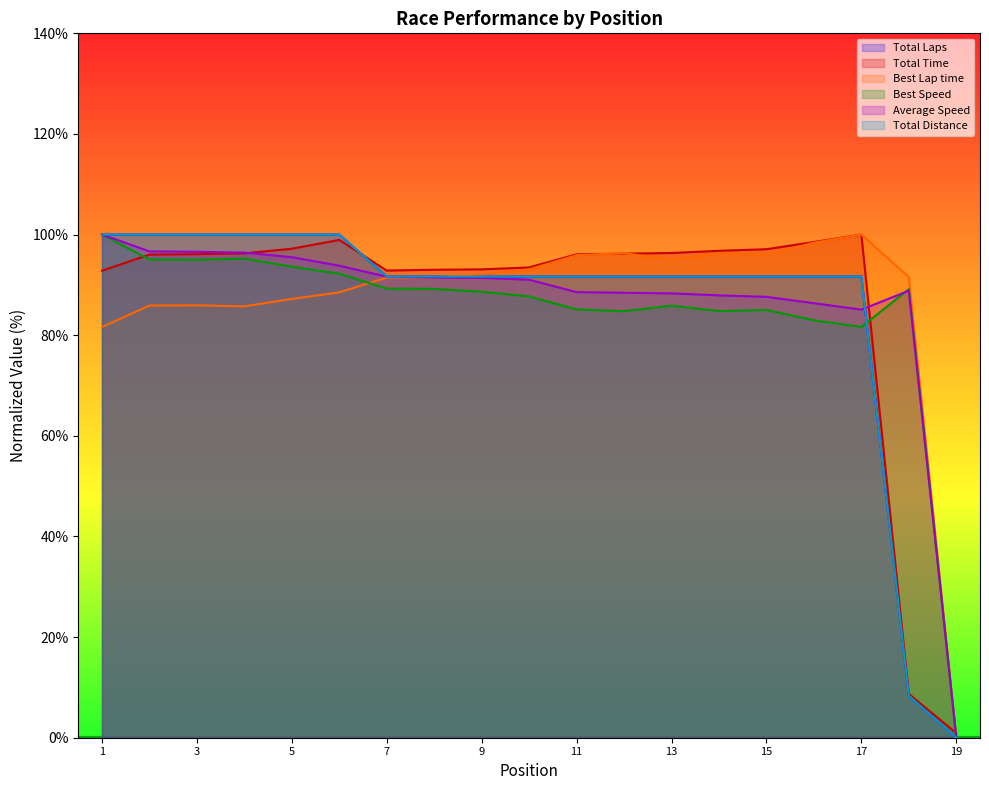

Which series ends up on top after the final intersection of Total Time and Best Lap time?

Total Time